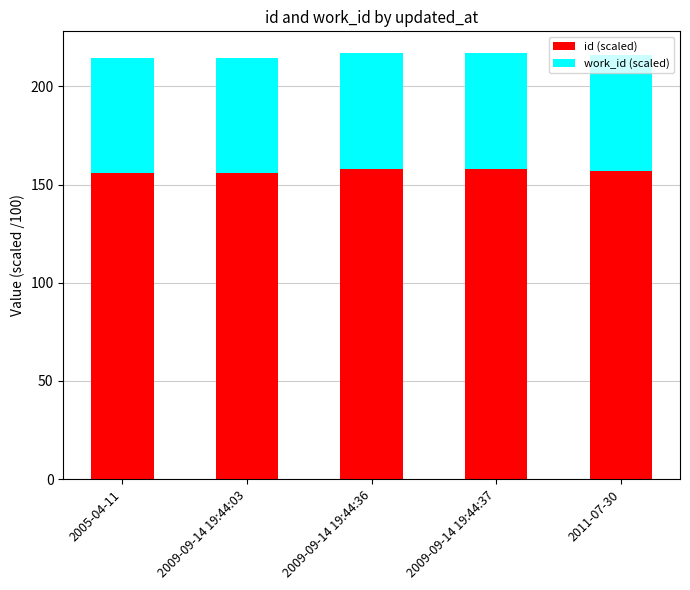

What are all the series names shown in the legend?

id (scaled), work_id (scaled)